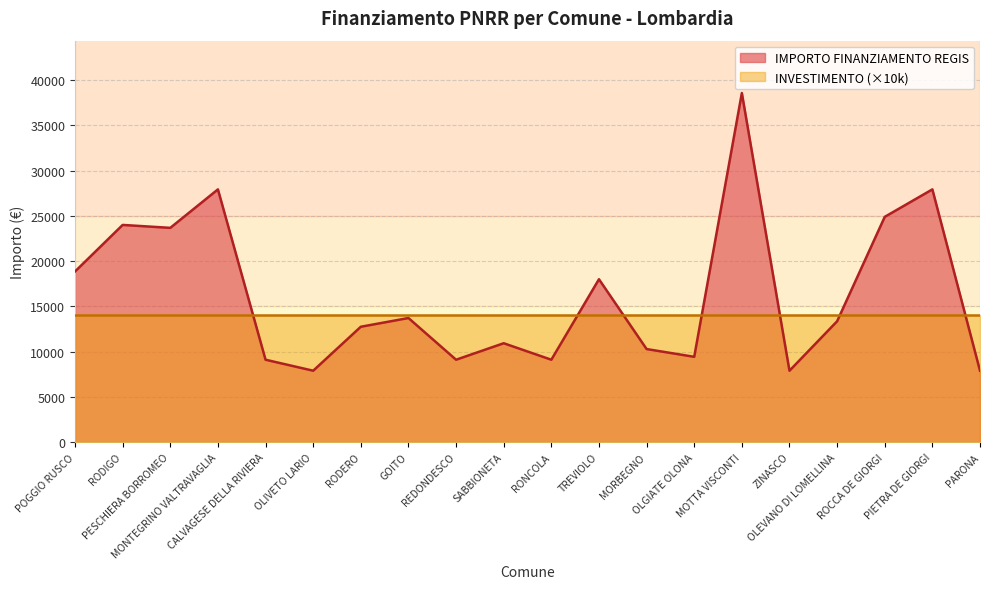

What is the label of the 15th point from the left?

MOTTA VISCONTI